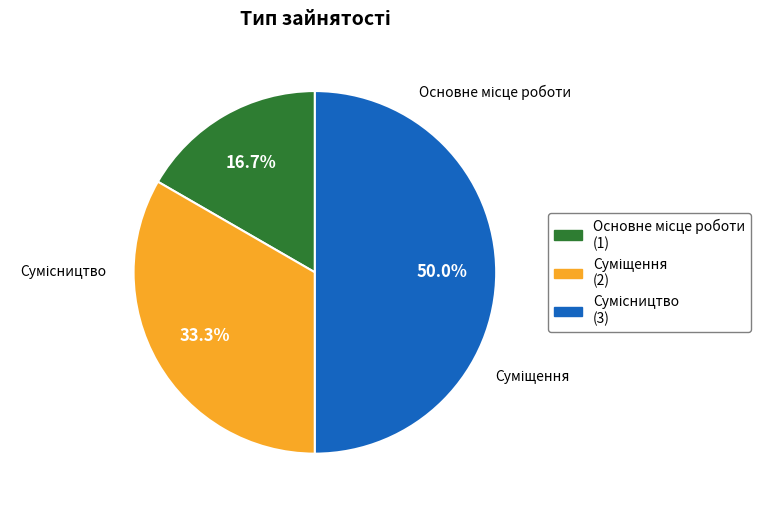

Which category has the biggest portion of the pie?

Сумісництво